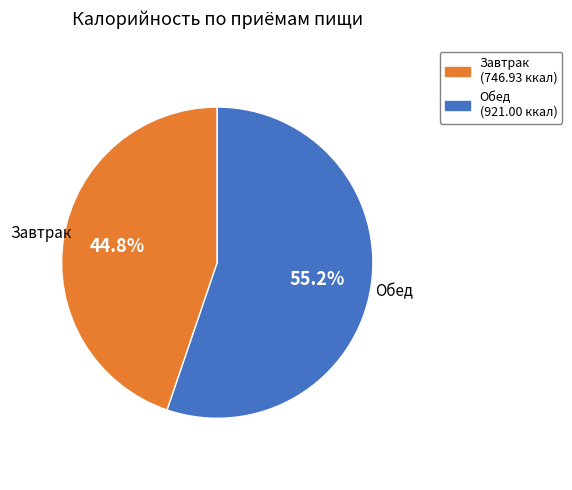

Rank the categories by value from lowest to highest.

Завтрак, Обед